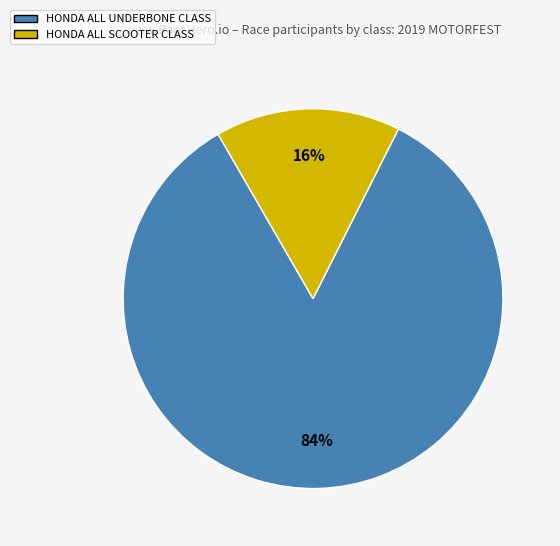

How many segments does this pie chart have?

2